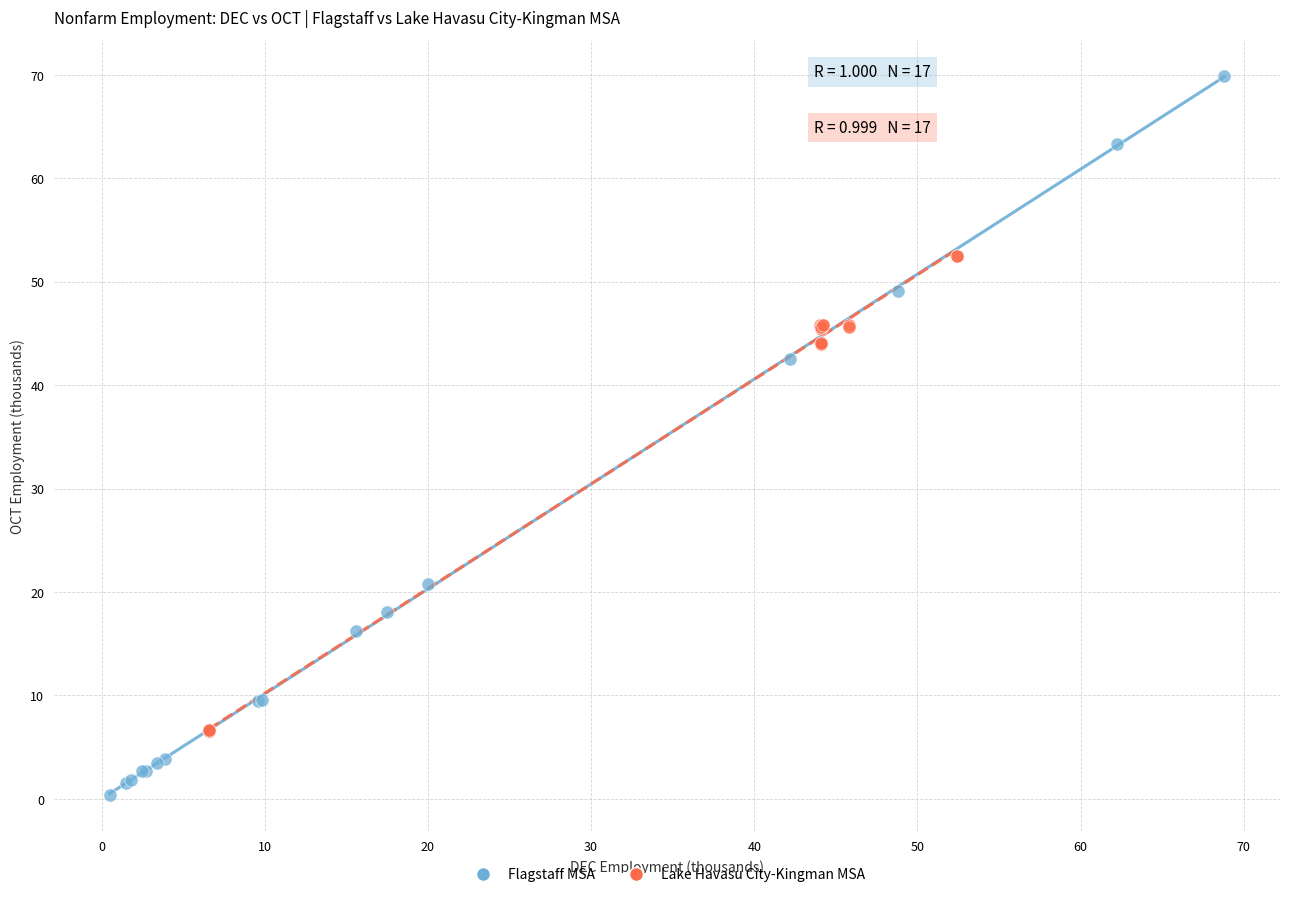

Which series contains the highest Y value?

Flagstaff MSA